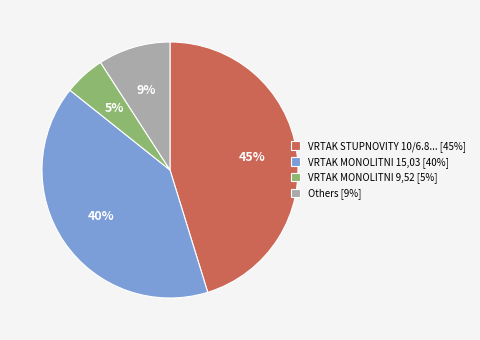

Do VRTAK STUPNOVITY 10/6.8... [45%] and VRTAK MONOLITNI 15,03 [40%] together represent more than half of the pie?

Yes